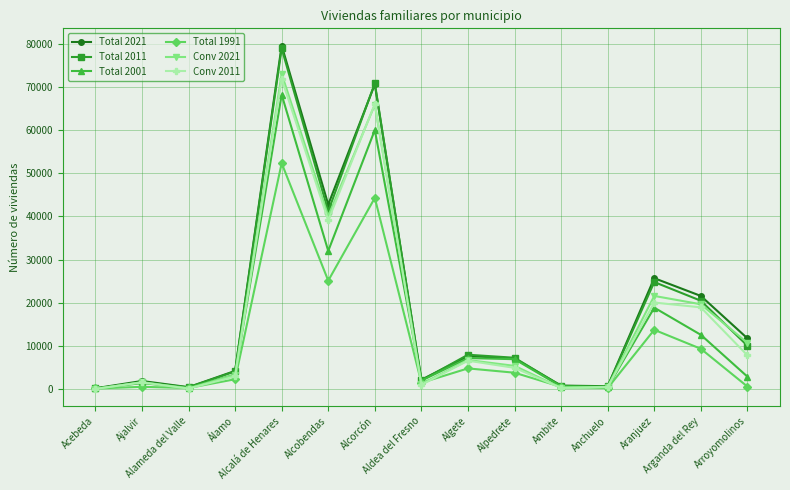

What is the difference between the Conv 2021 values at Álamo and Anchuelo?

2820